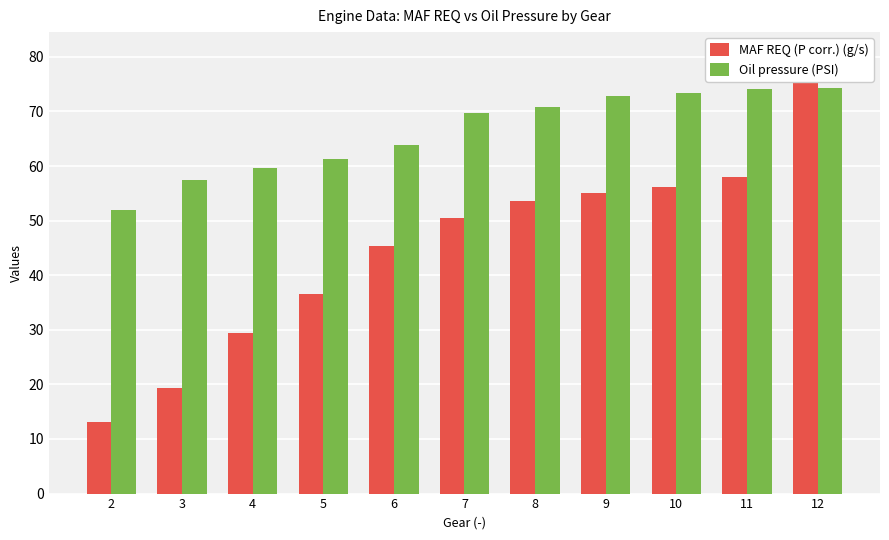

Is the value of MAF REQ (P corr.) (g/s) at 6 greater than the value of Oil pressure (PSI) at 2?

No